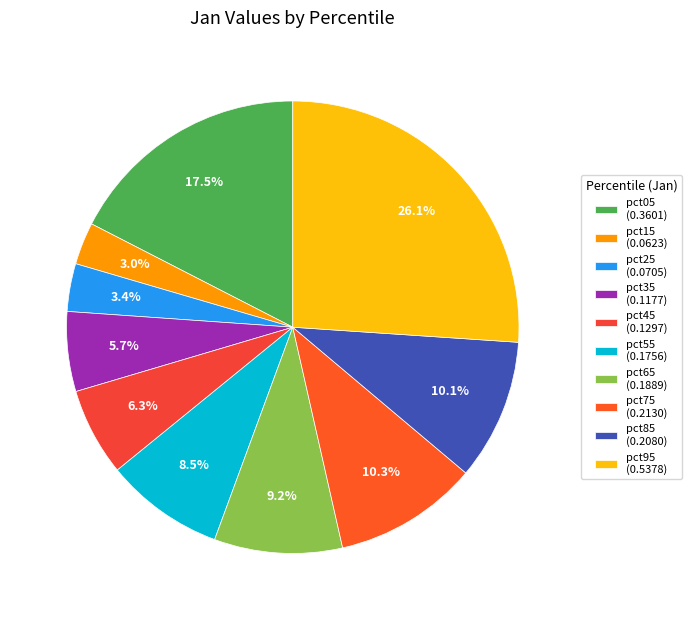

What is the largest slice in the pie chart?

pct95